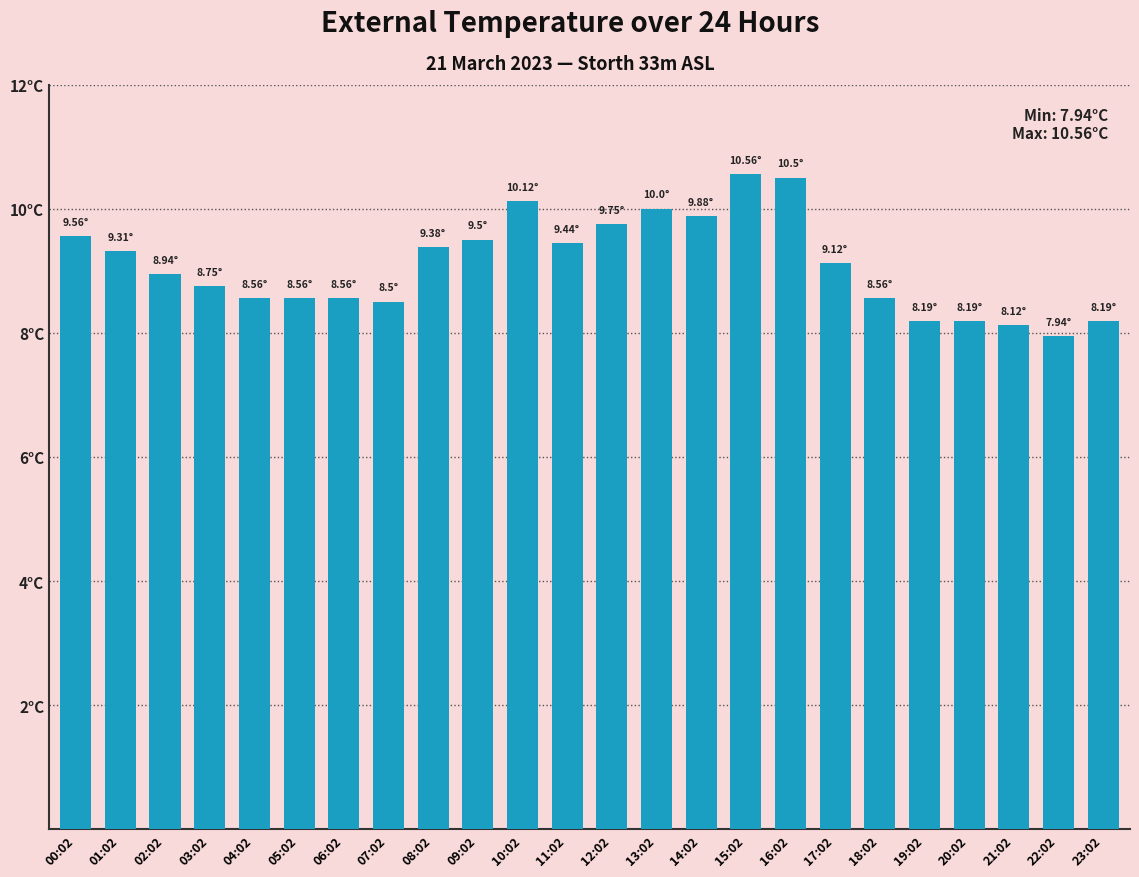

Does the chart contain any negative values?

No